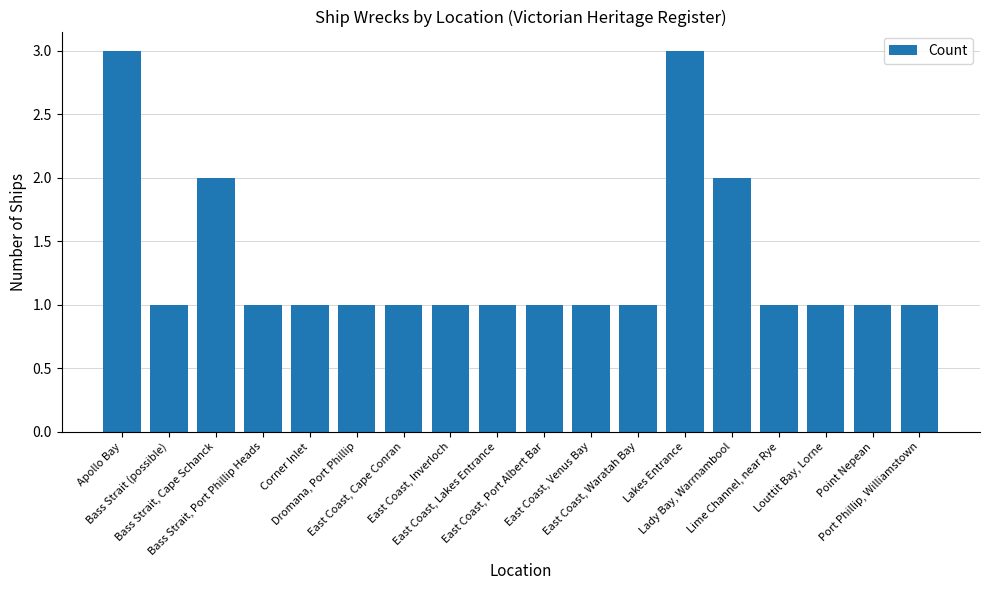

What is the value of the 7th bar from the left?

1